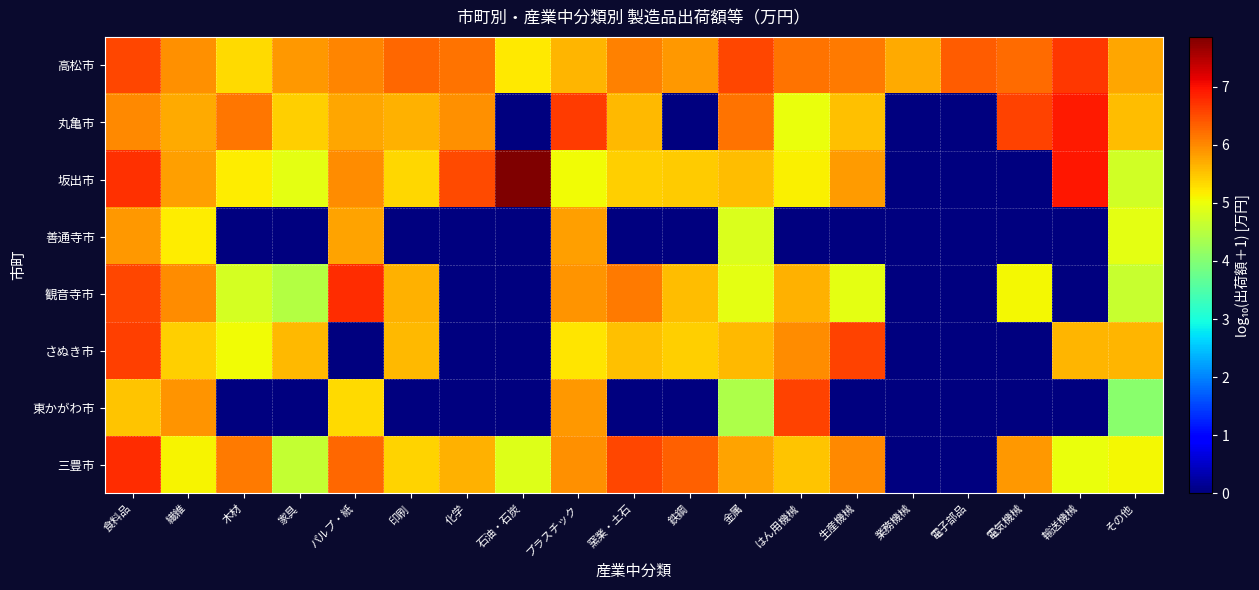

Between 金属 and 化学, which is larger?

金属